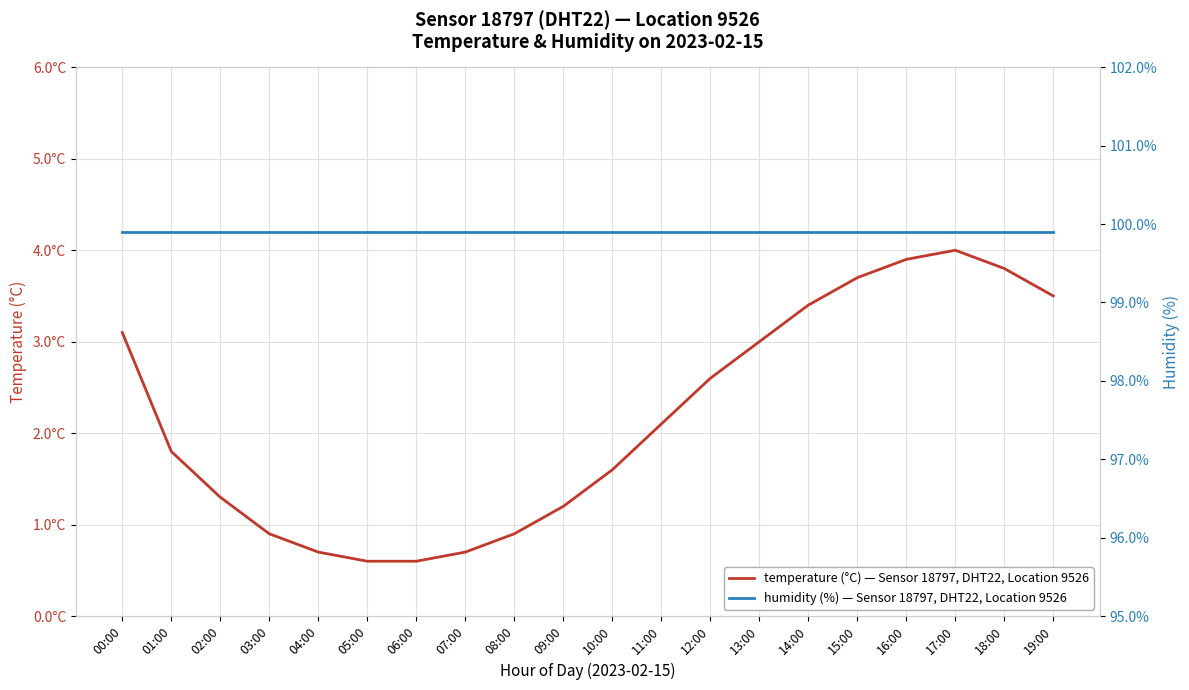

Which series has the largest total across all categories?

humidity (%) — Sensor 18797, DHT22, Location 9526